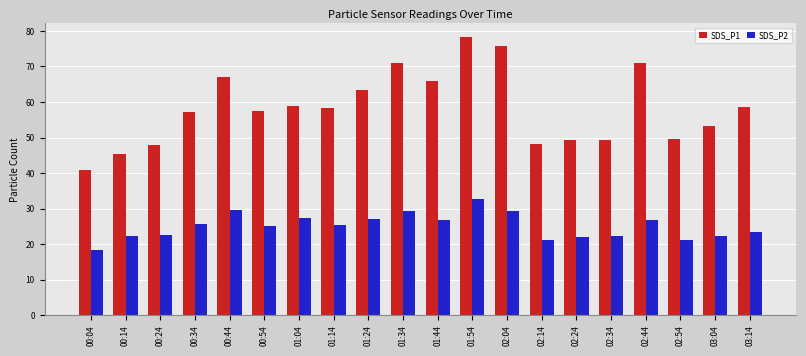

Is it true that SDS_P2 equals 40.0 at 01:44?

False